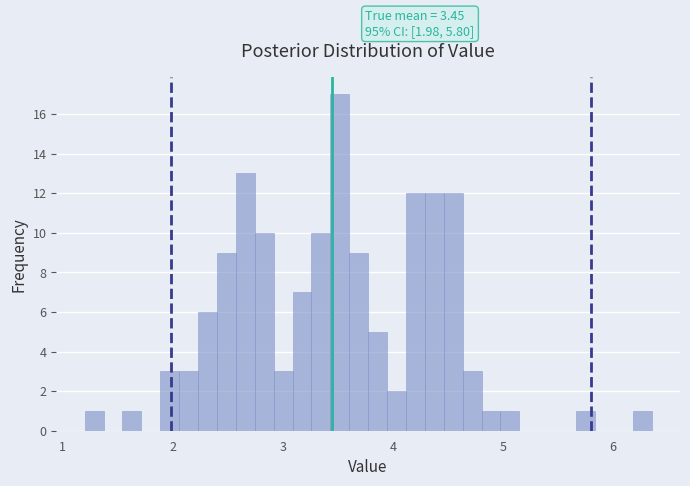

Around what value on the x-axis is the tallest bar? Give the approximate position of its centre, as read against the axis.

3.5